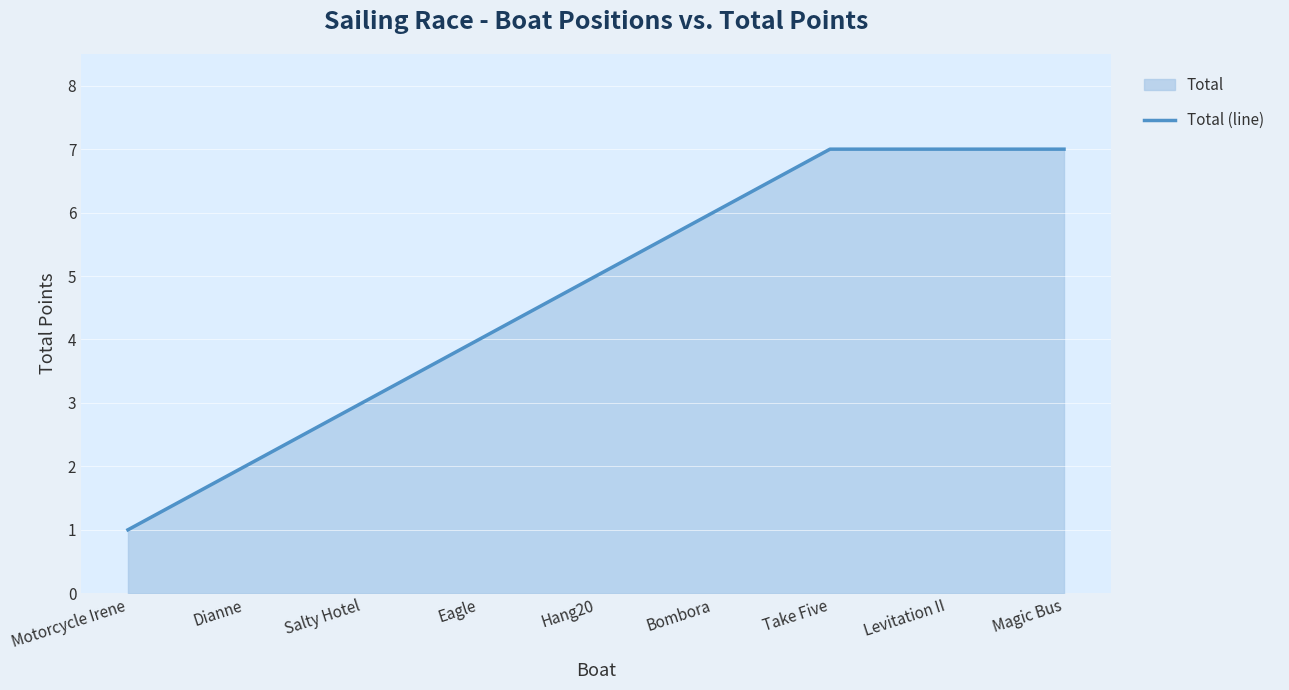

At which label does the data first exceed 5?

Bombora